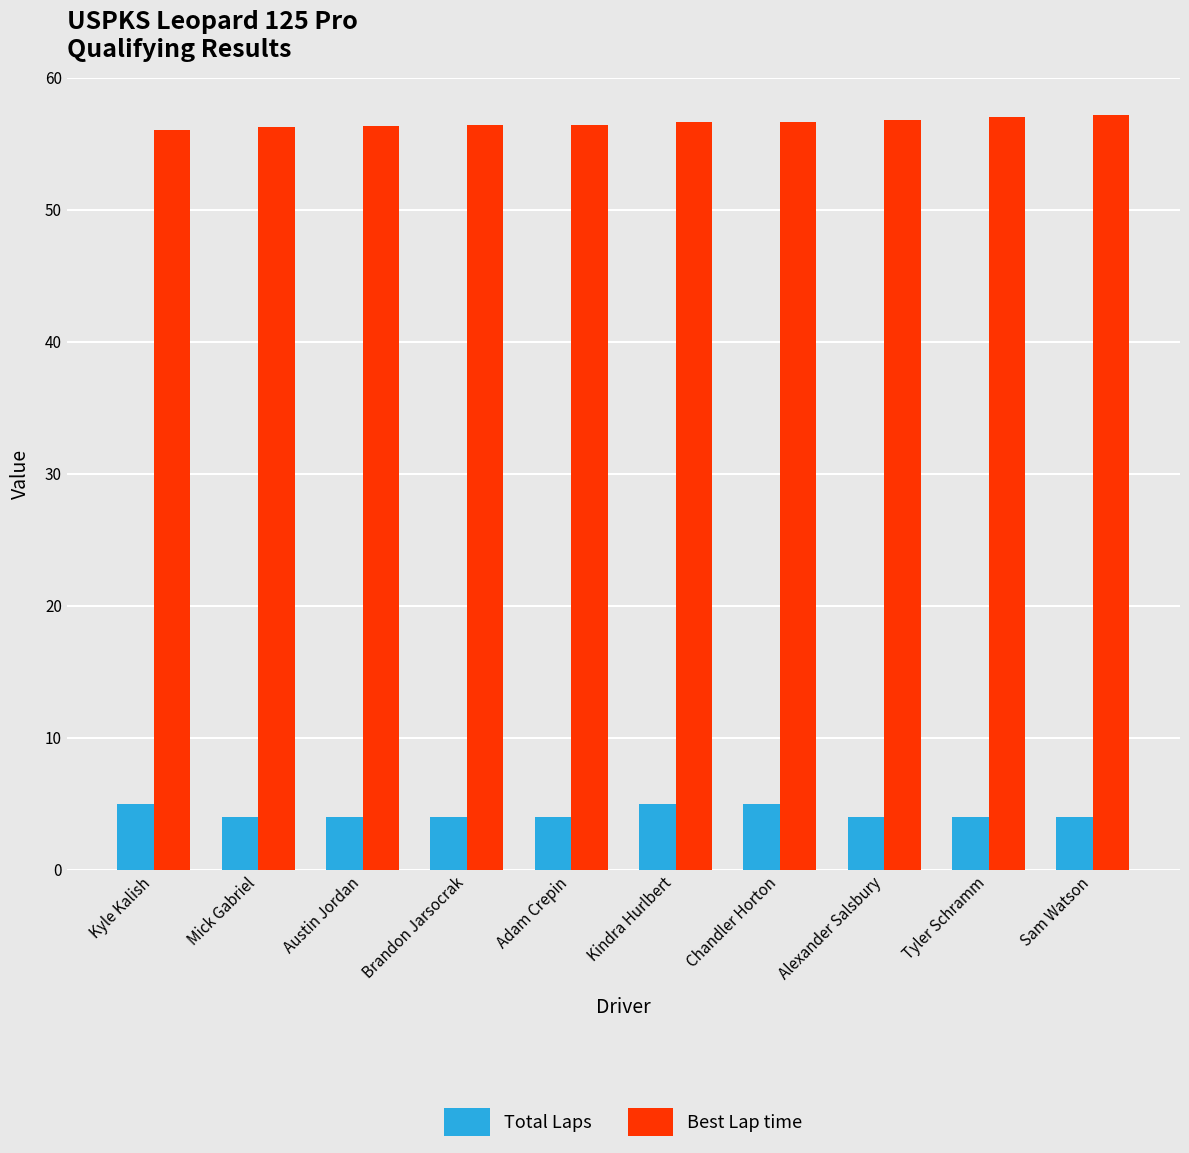

What is the difference between the Best Lap time values at Kyle Kalish and Tyler Schramm?

1.0